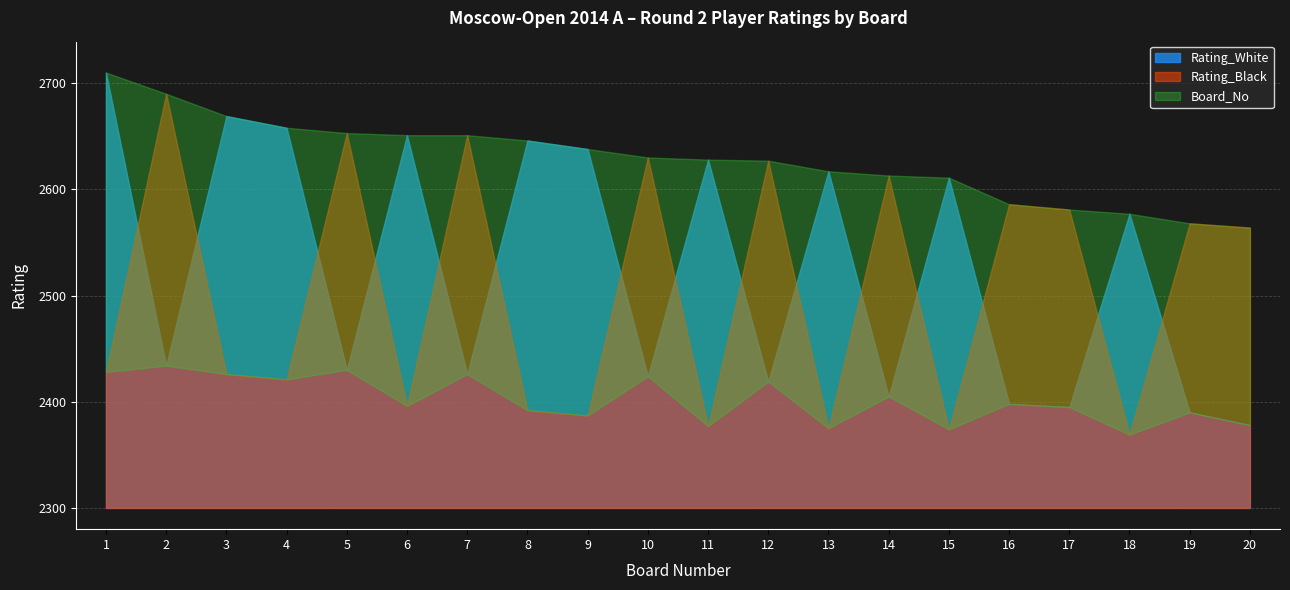

The value of Rating_White at 17 is 2395. True or false?

True